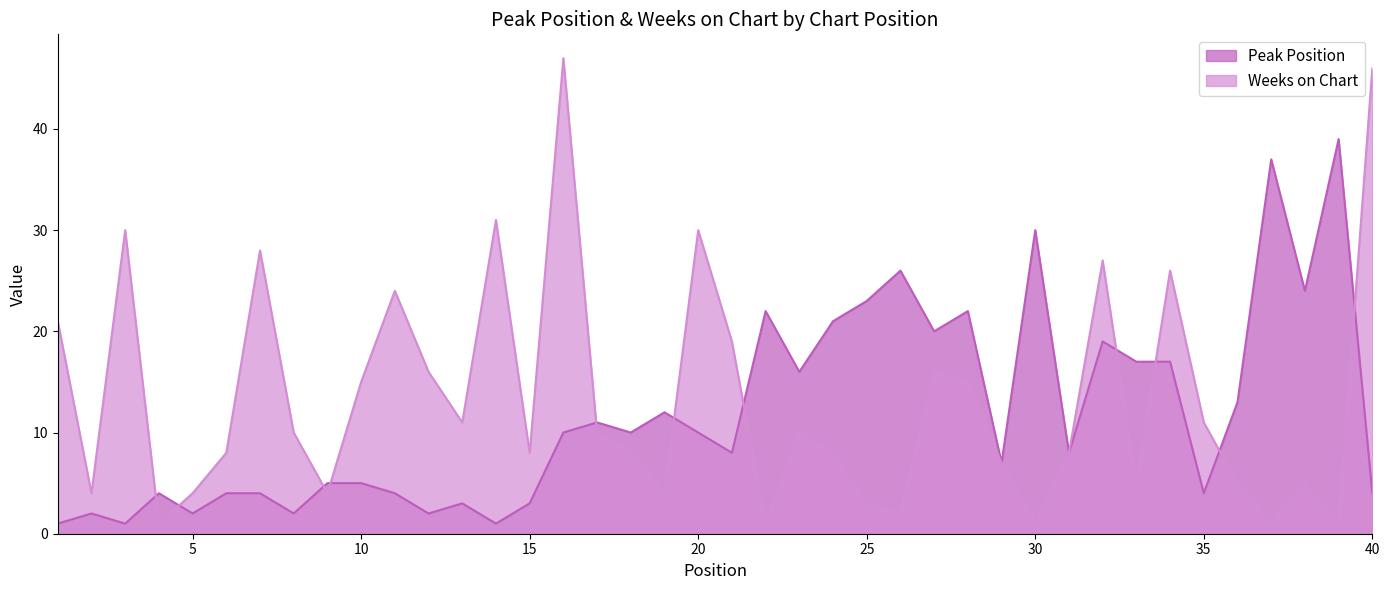

Where is the first local minimum for Weeks on Chart?

2